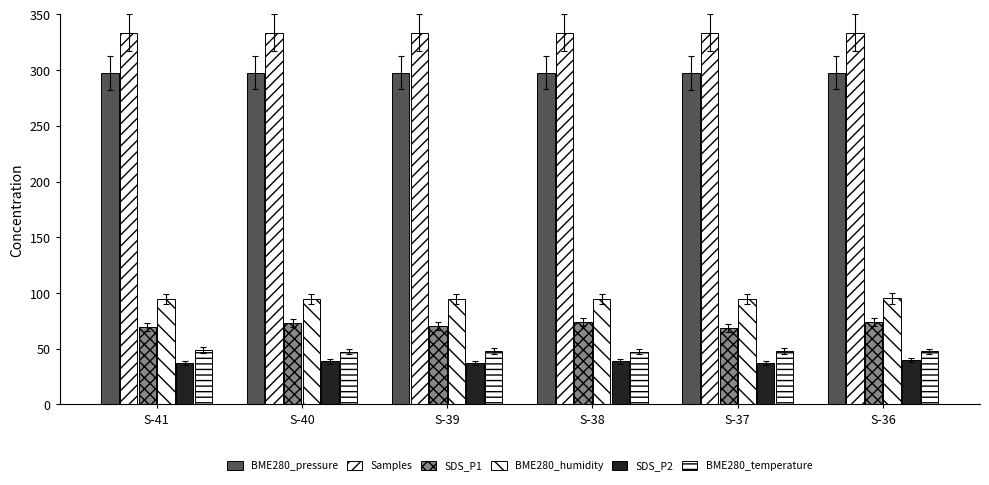

Reading left to right, list all the values displayed in this chart.

BME280_pressure: S-41=297.5	S-40=297.5	S-39=297.5	S-38=297.5	S-37=297.5	S-36=297.5
Samples: S-41=333.7	S-40=333.6	S-39=333.6	S-38=333.6	S-37=333.6	S-36=333.6
SDS_P1: S-41=69.5	S-40=72.8	S-39=70.4	S-38=74.0	S-37=68.5	S-36=73.8
BME280_humidity: S-41=94.5	S-40=94.5	S-39=94.8	S-38=94.7	S-37=94.8	S-36=95.3
SDS_P2: S-41=37.2	S-40=38.6	S-39=37.5	S-38=38.5	S-37=37.1	S-36=39.7
BME280_temperature: S-41=48.7	S-40=47.5	S-39=48.0	S-38=47.2	S-37=47.9	S-36=47.6